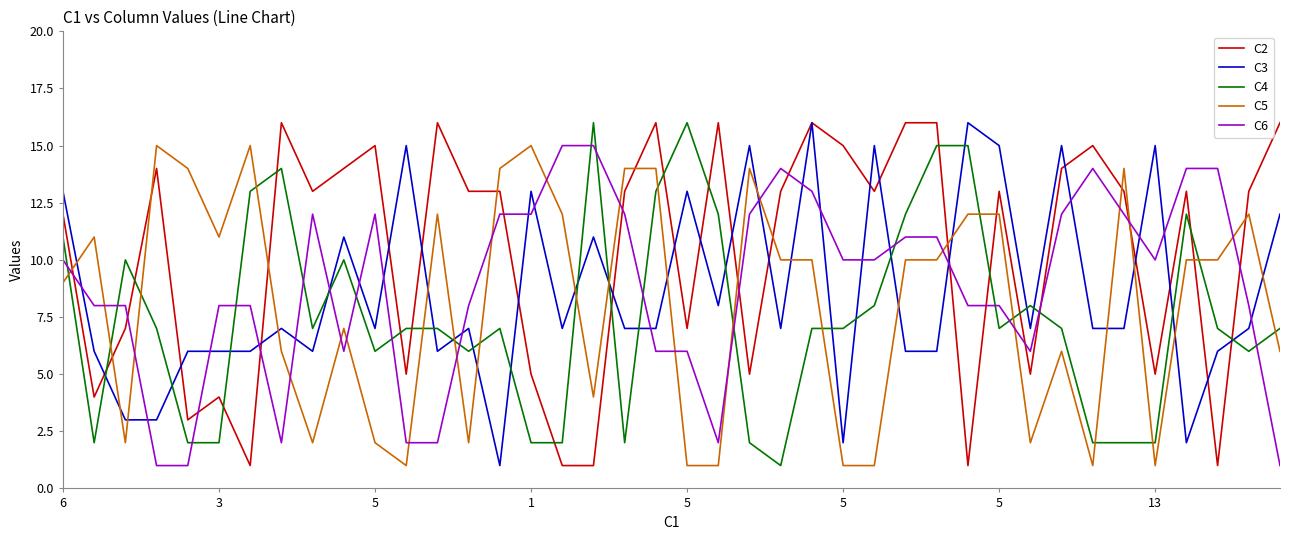

Which series has the largest total across all categories?

C2